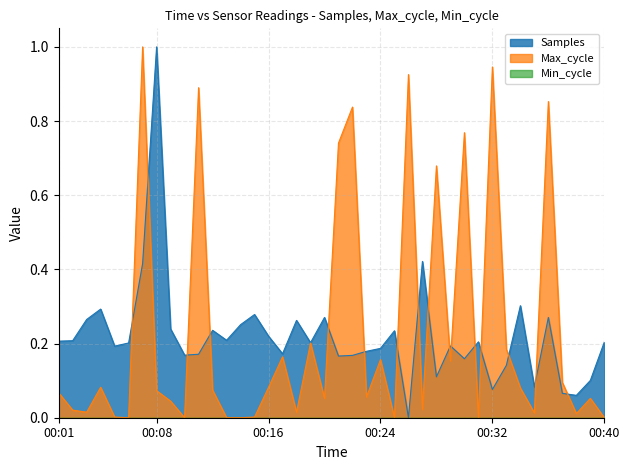

What is the highest value of the Max_cycle series?

1.0